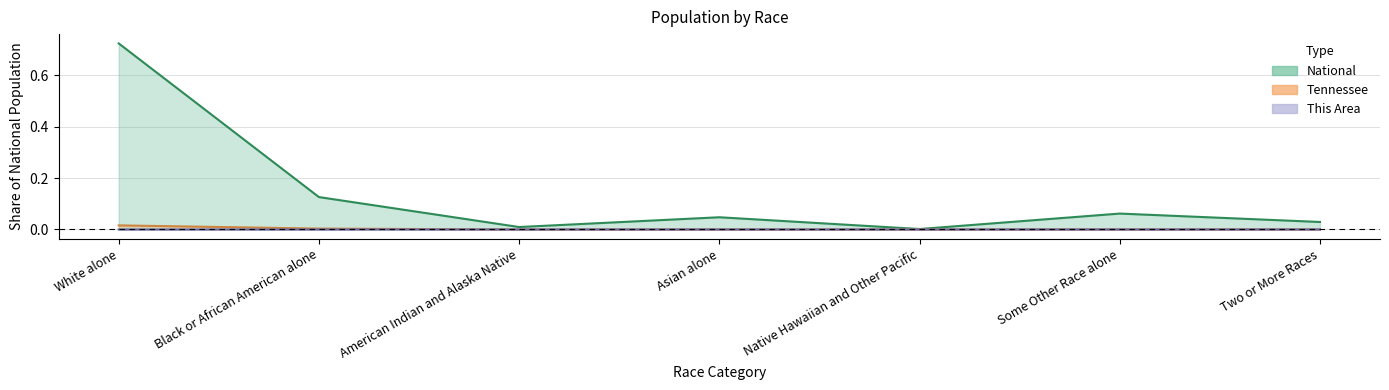

Rank the series by their maximum value, from highest to lowest.

National, Tennessee, This Area